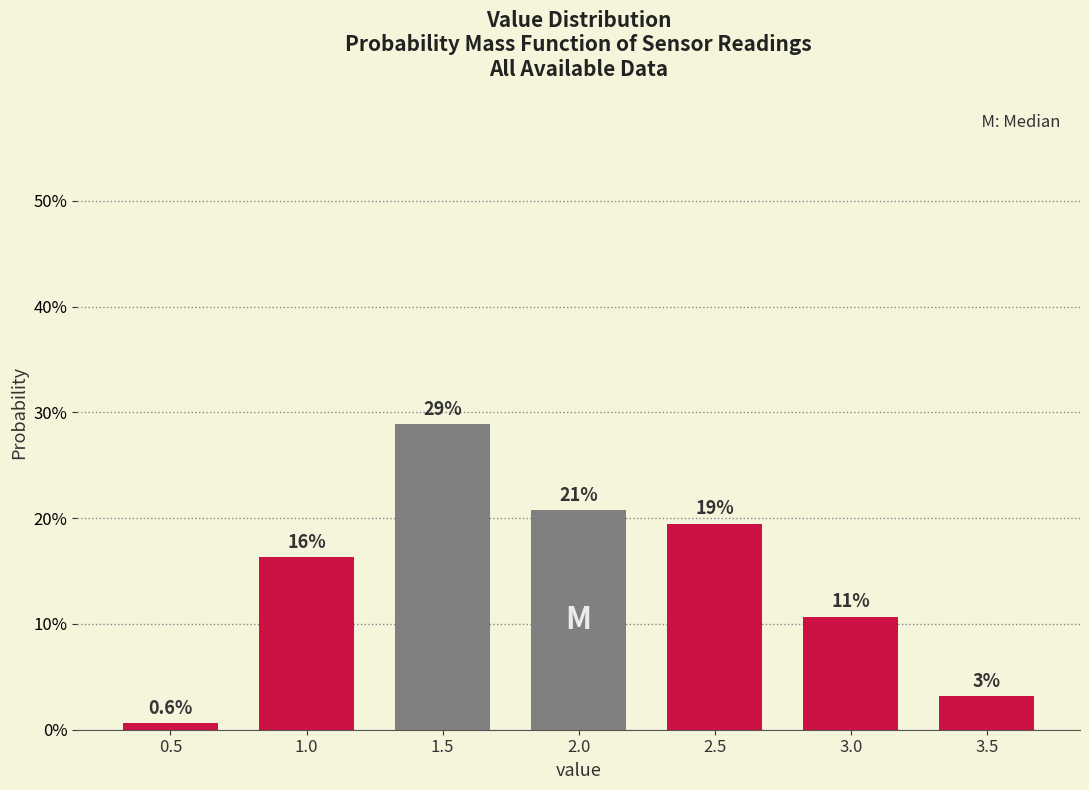

How many bars are there in total?

7